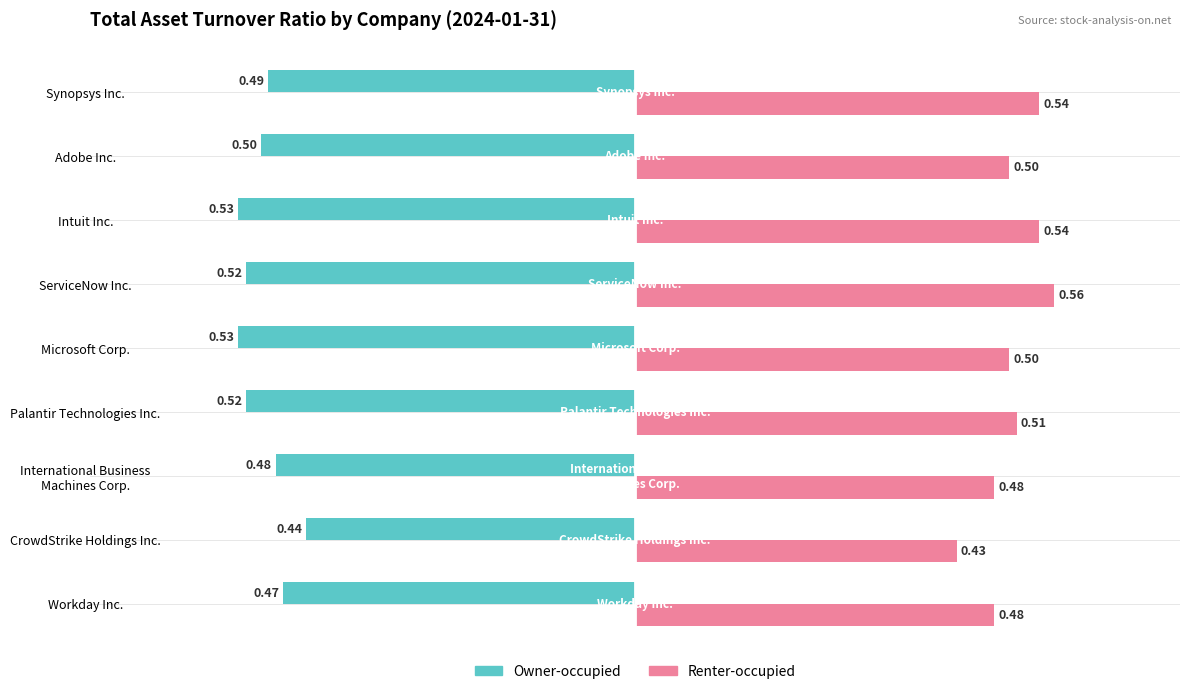

Rank the series at Intuit Inc. from lowest to highest value.

Owner-occupied, Renter-occupied